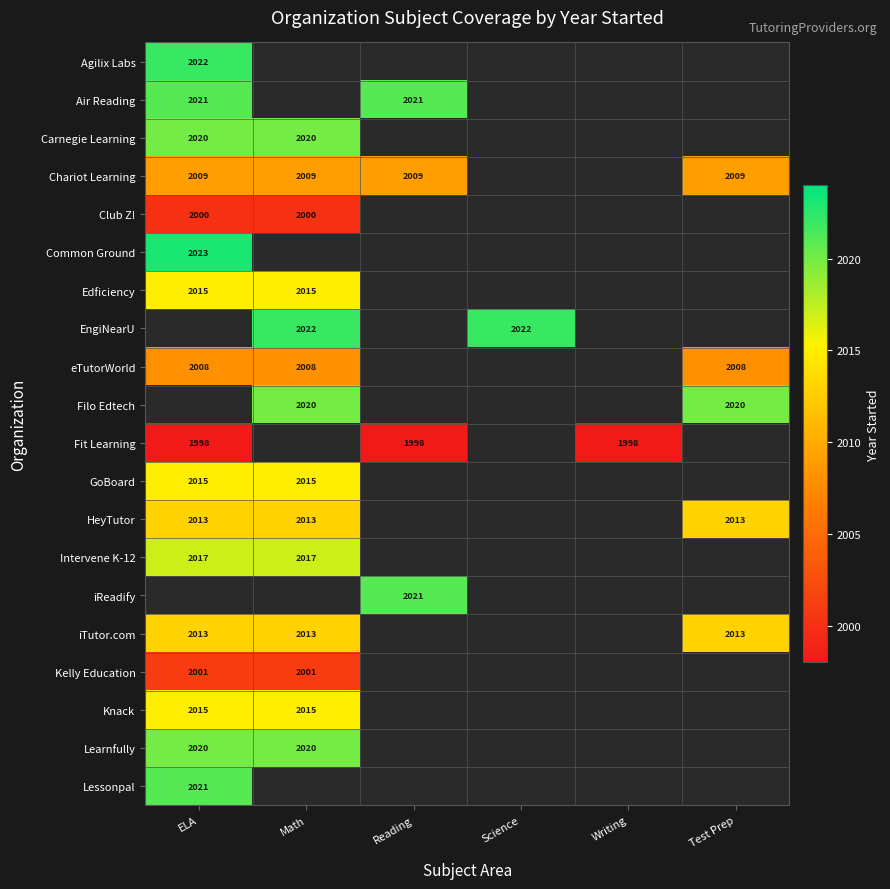

What is the minimum value shown in the chart?

1998.0